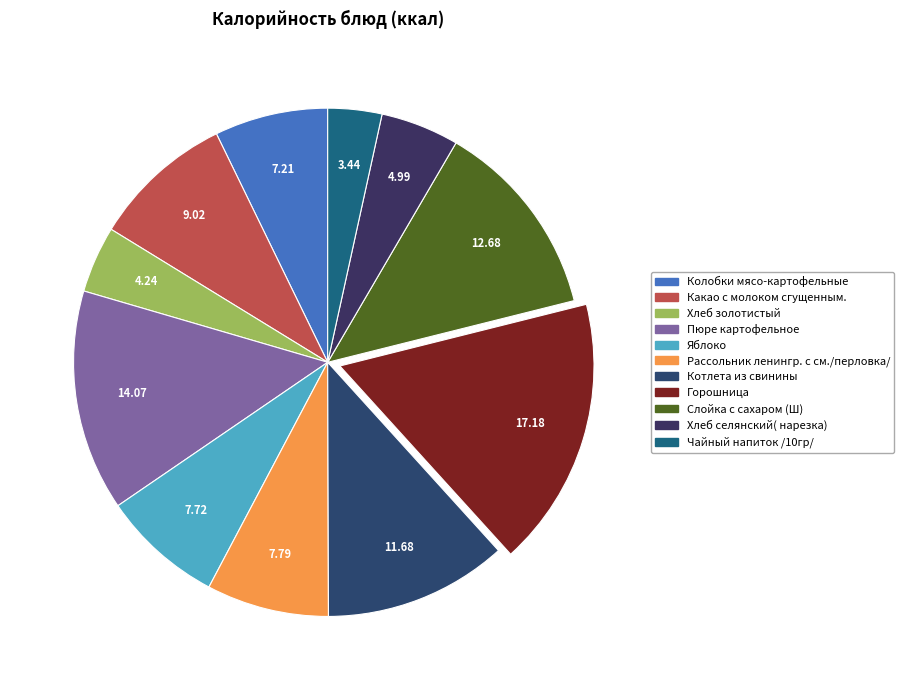

The Какао с молоком сгущенным. slice represents 9% of the pie. True or false?

True